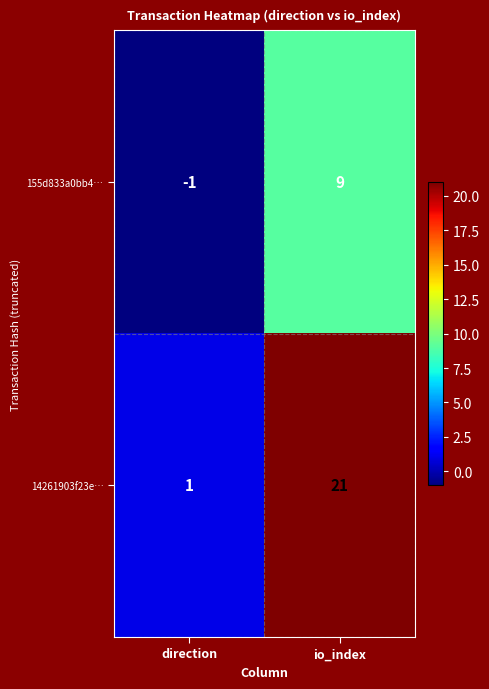

At how many categories does at least one series exceed 8?

1